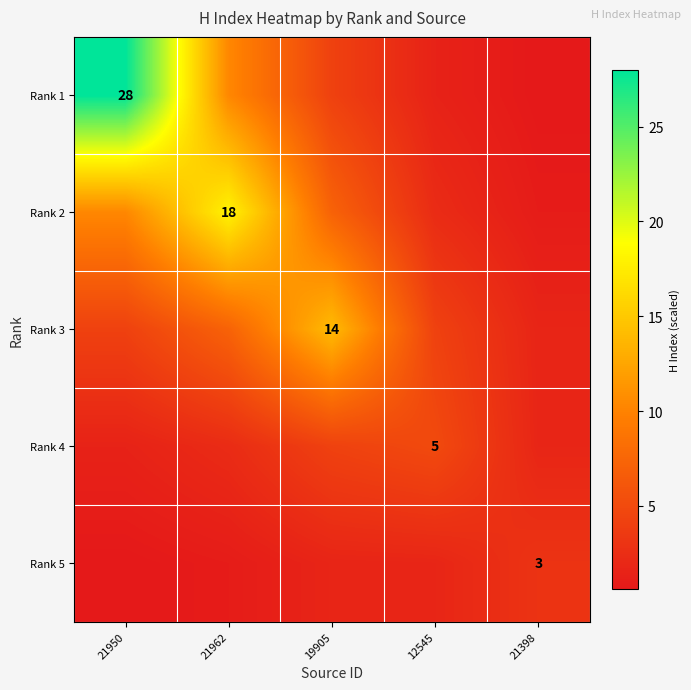

Where is Rank 2 nearest to the value 9?

21950